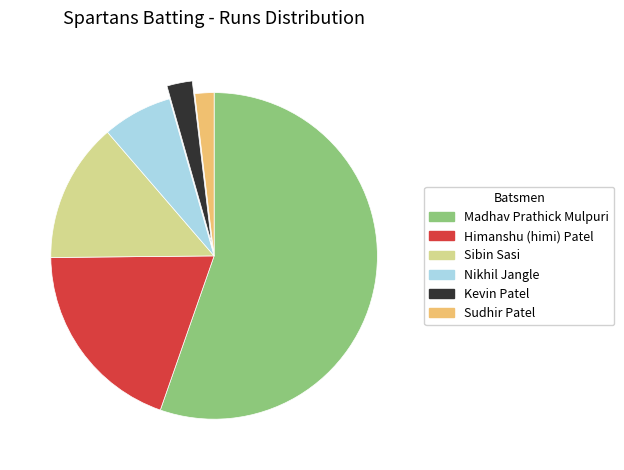

The Sibin Sasi slice represents 24% of the pie. True or false?

False